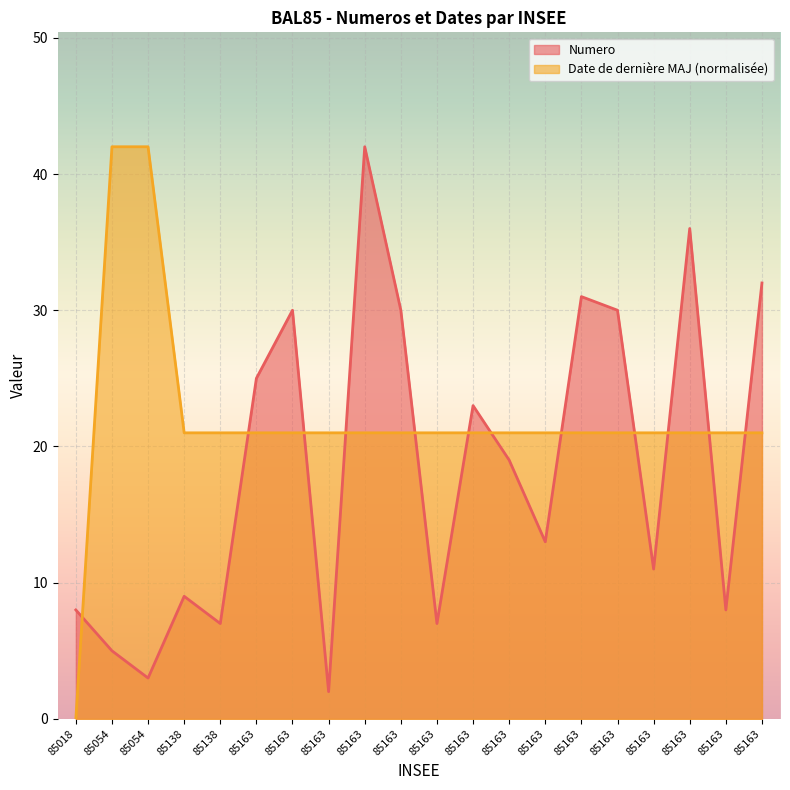

Is the value of Date de derniere MAJ at 85163 greater than the value of Numero at 85163?

No